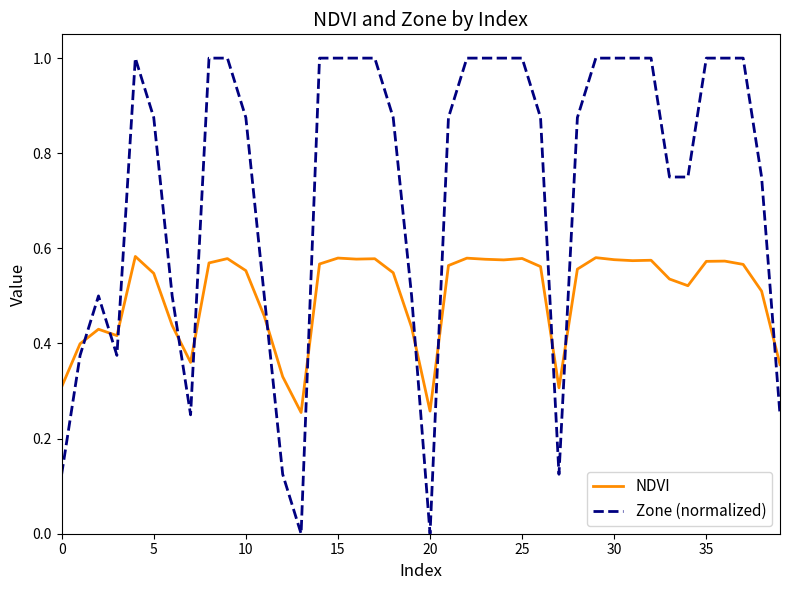

List the series in order of their overall mean, highest first.

Zone (normalized), NDVI